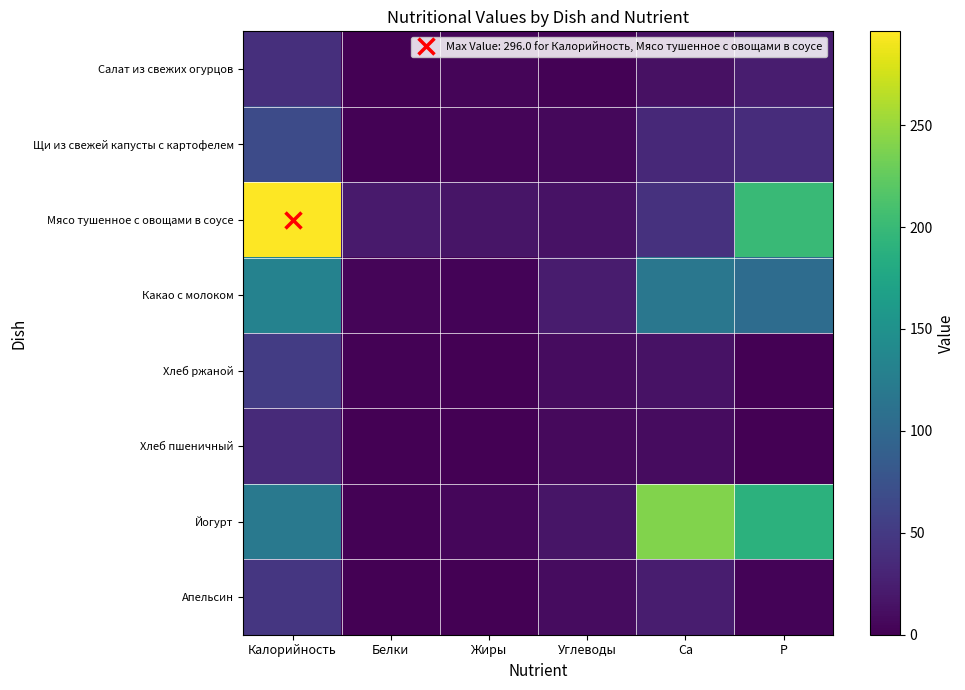

What is the spread (max minus min) of values at Жиры?

16.4